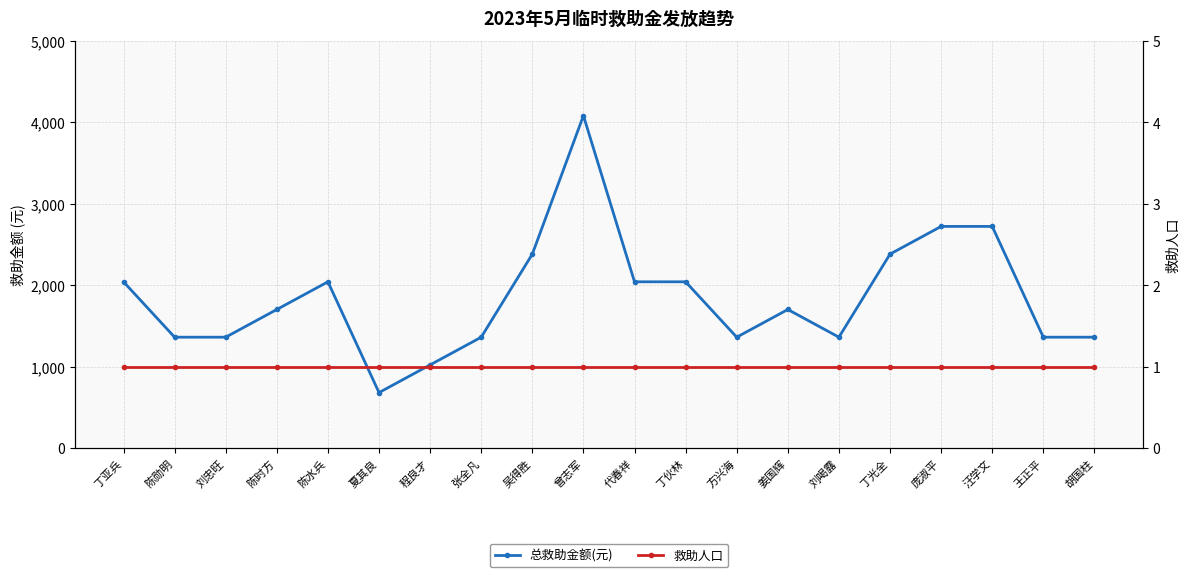

True or false: 救助人口 has more than 0 interior local peaks.

False